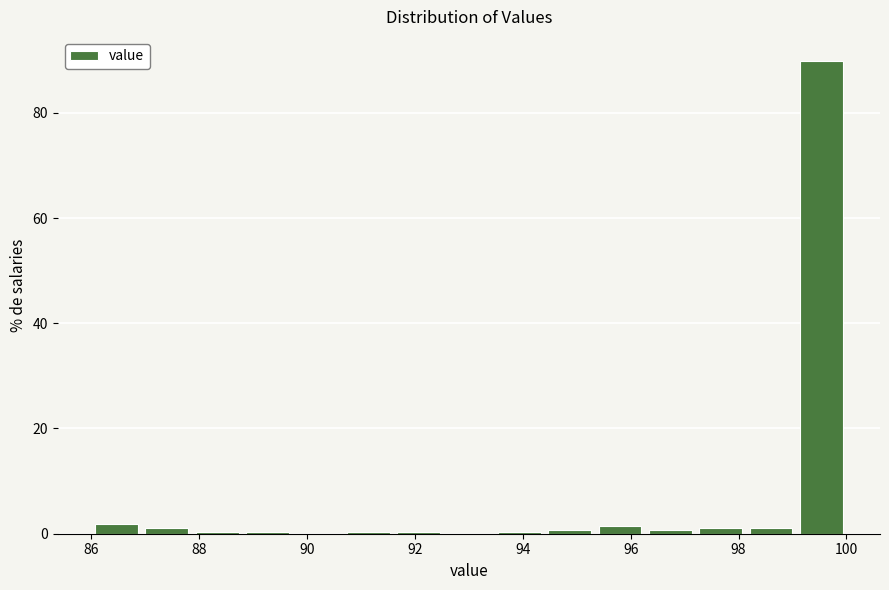

Over which range of the x-axis is the bar tallest?

99.0 to 100.0